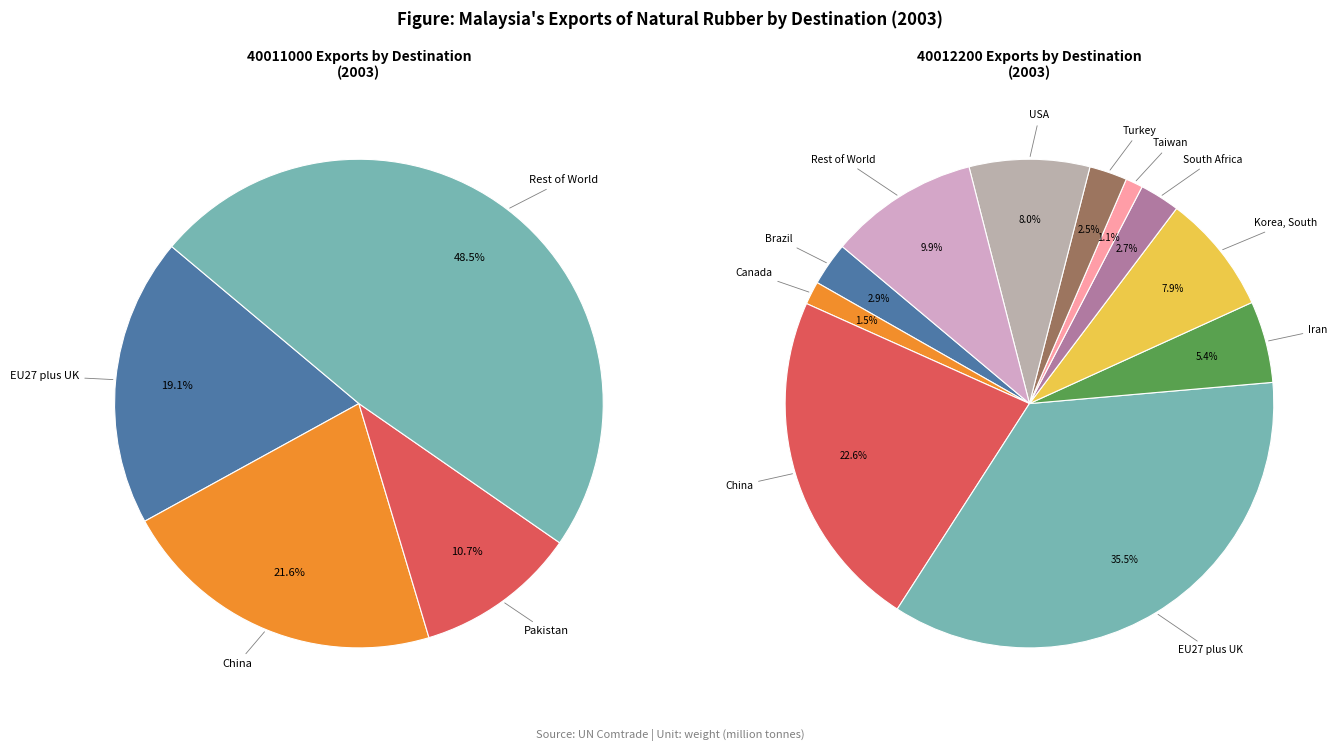

What percentage is the Rest of World slice, to the nearest percent?

49%